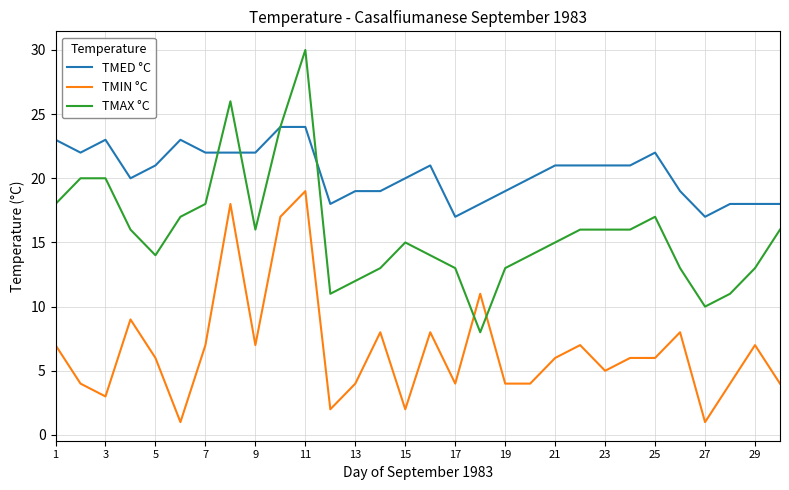

True or false: TMED °C has more than 1 points higher than both neighbors.

True